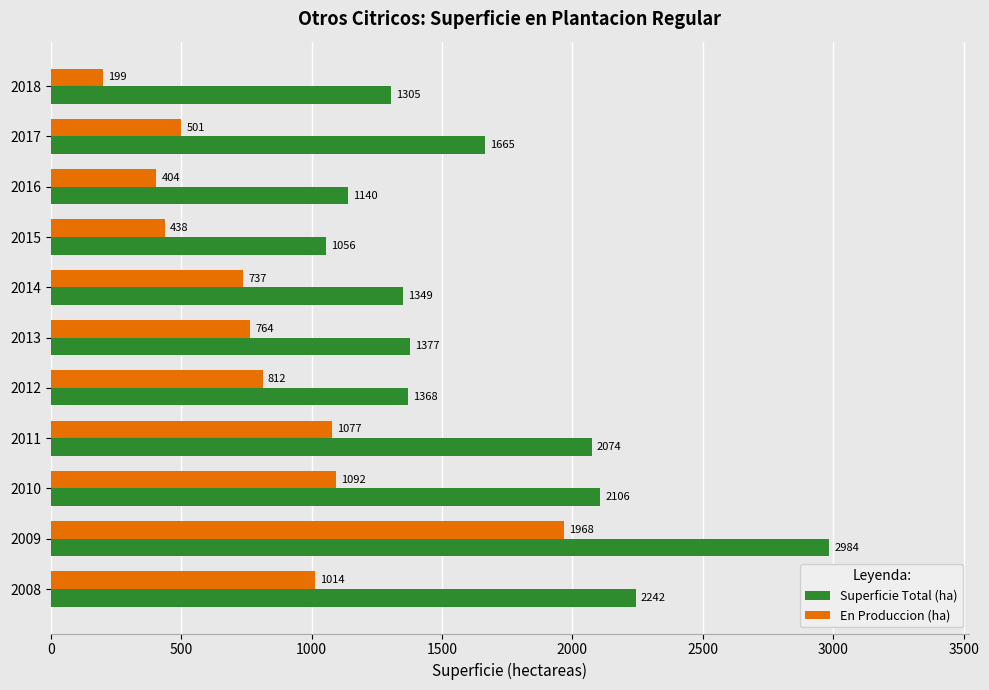

What is the sum of the En Produccion (ha) values at 2016 and 2018?

603